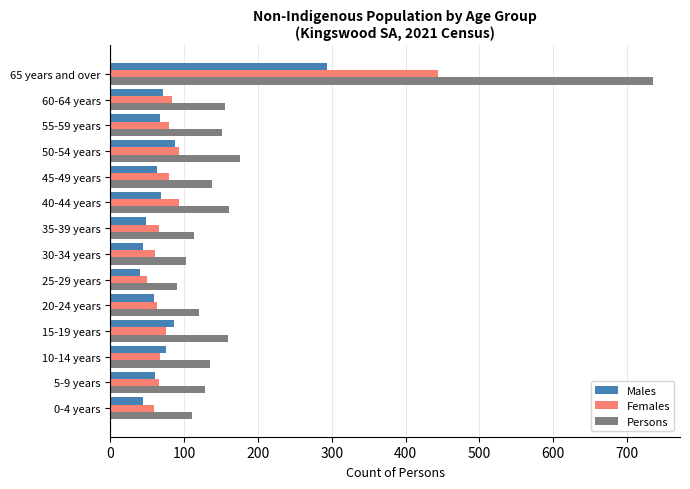

Is the value of Persons at 10-14 years greater than the value of Males at 15-19 years?

Yes